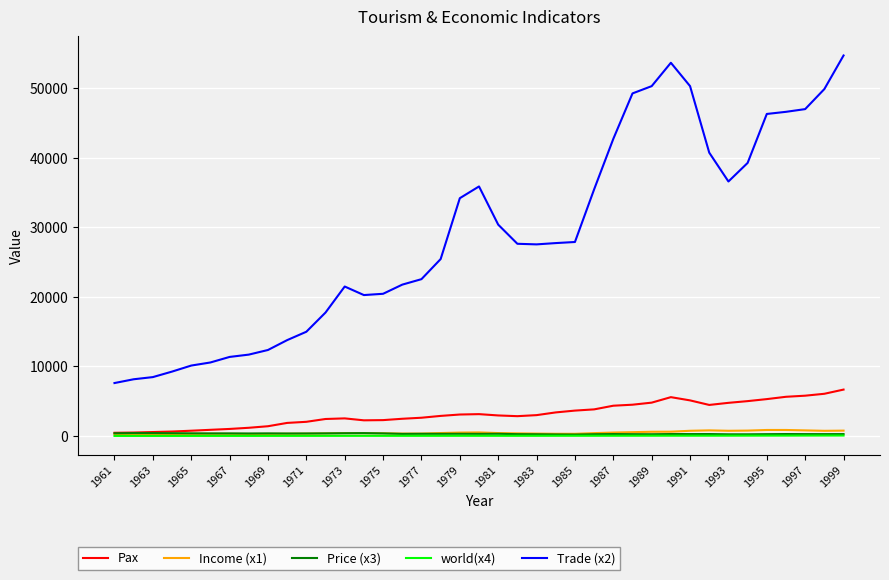

In Price (x3), how many points are higher than both neighbors (excluding endpoints)?

11